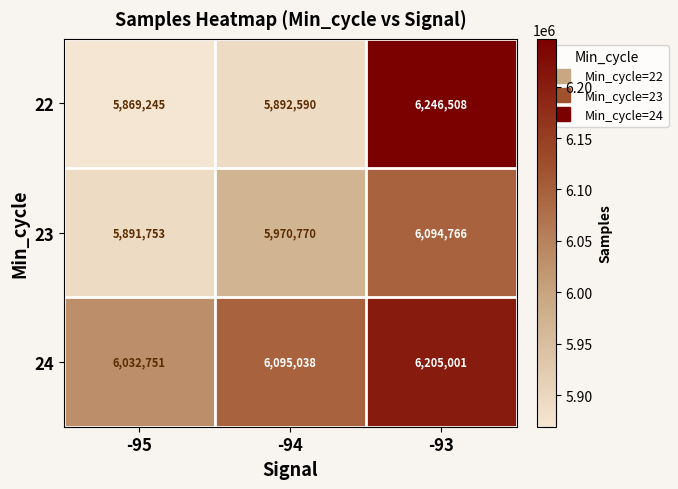

Between -94 and -93, which series saw the biggest shift?

22